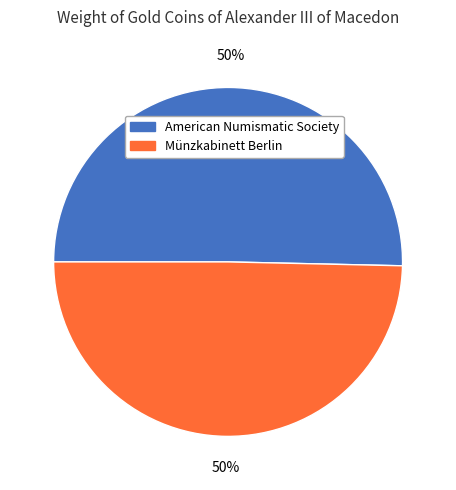

To the nearest percent, what is the combined percentage of American Numismatic Society and Münzkabinett Berlin?

100%